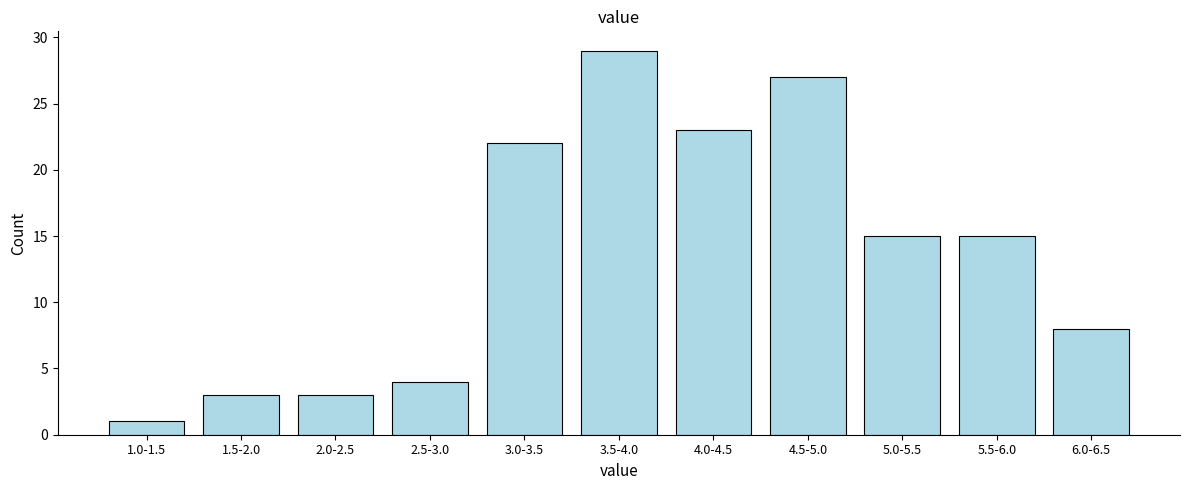

Reading left to right, transcribe all the data shown in this chart.

1	3	3	4	22	29	23	27	15	15	8